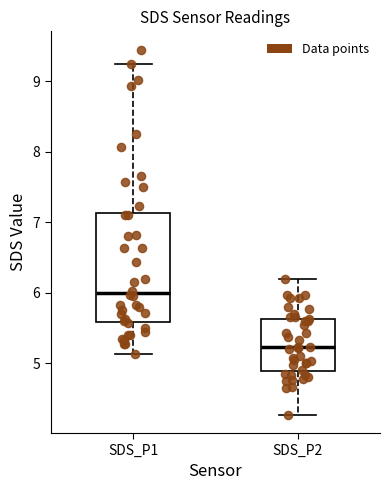

Reading left to right, read every box against the y-axis: the position of its median line, the range the box covers, and the ends of its whiskers. The values are not printed on the chart, so give them approximately, as read against the axis.

SDS_P1: median 6.0, box 5.6 to 7.1, whiskers 5.1 to 9.3
SDS_P2: median 5.2, box 4.9 to 5.6, whiskers 4.3 to 6.2